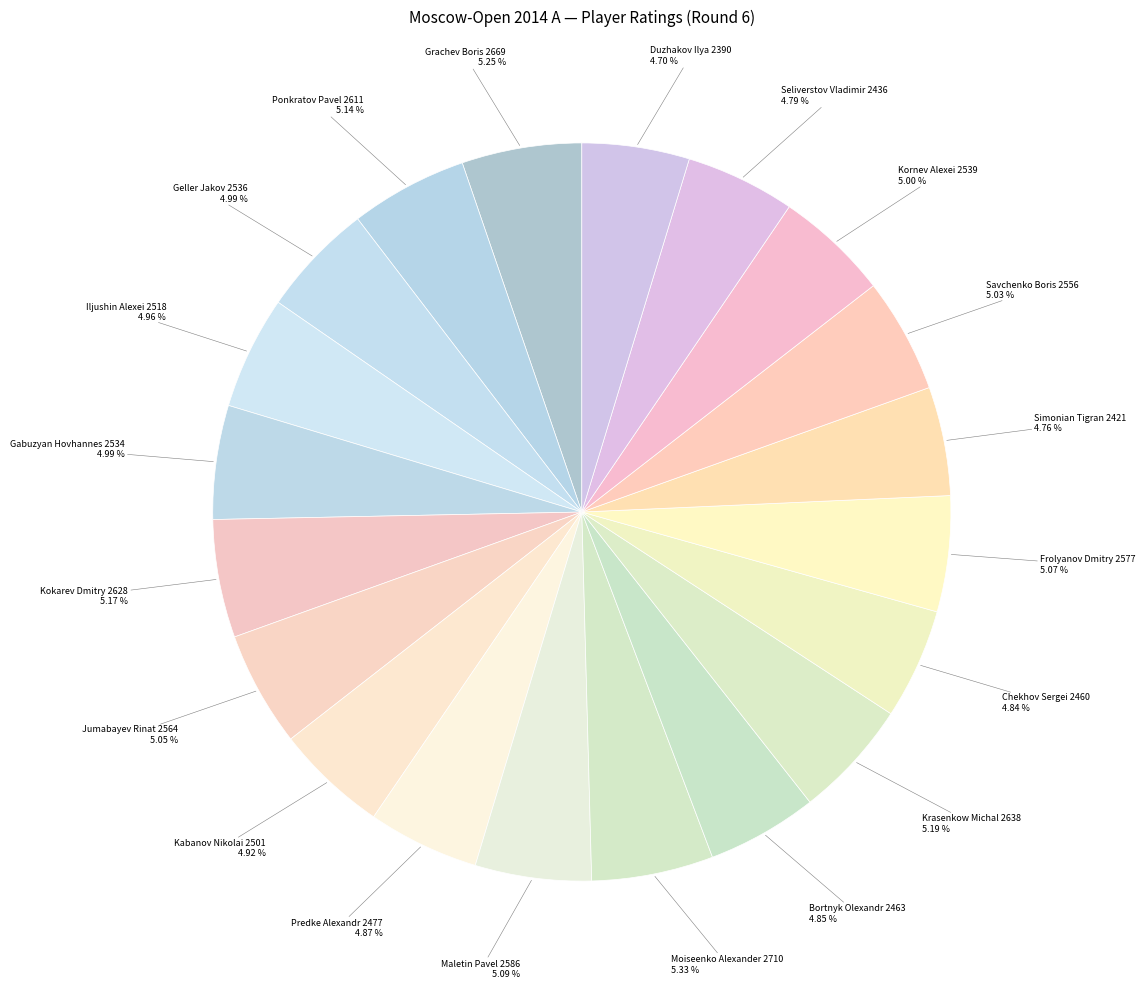

How many slices are in this pie chart?

20